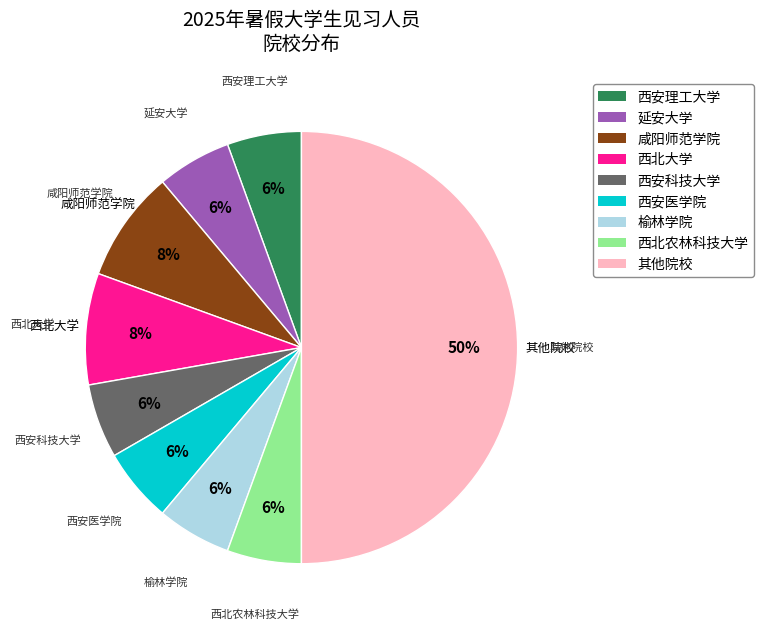

Does 西安医学院 account for over 50% of the chart?

No